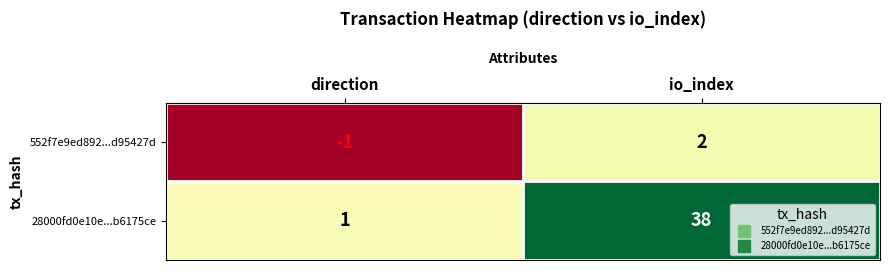

What value does the 28000fd0e10e...b6175ce series have at io_index?

38